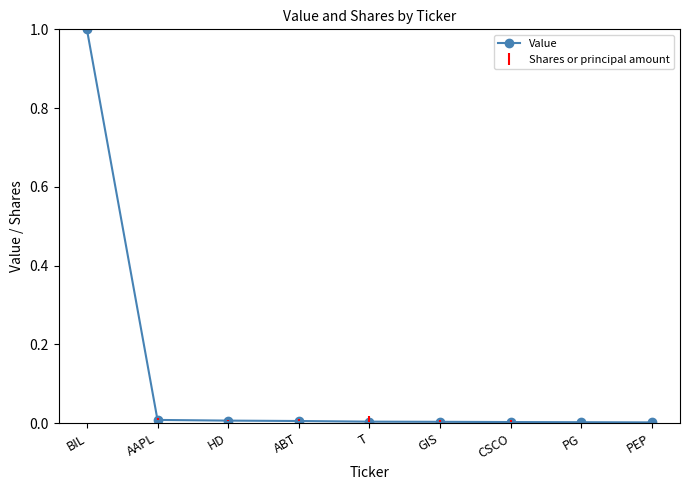

How many lines are shown in the chart?

1